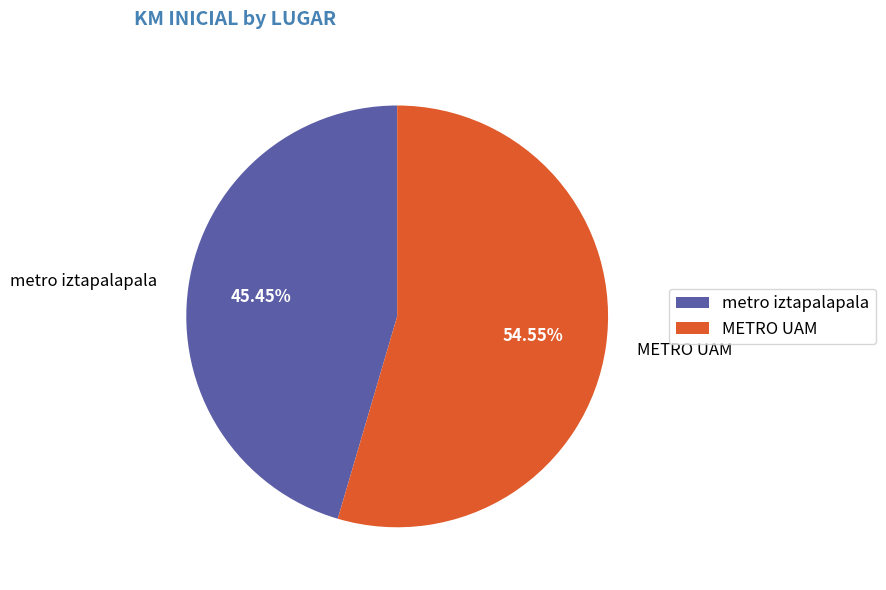

How many segments does this pie chart have?

2